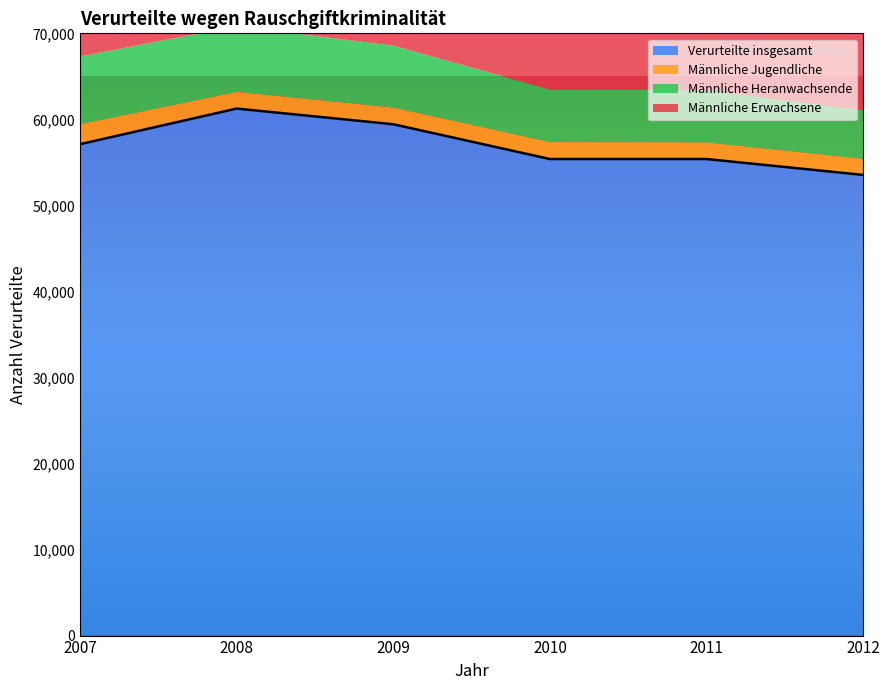

What is the spread (max minus min) of values at 2012?

51675